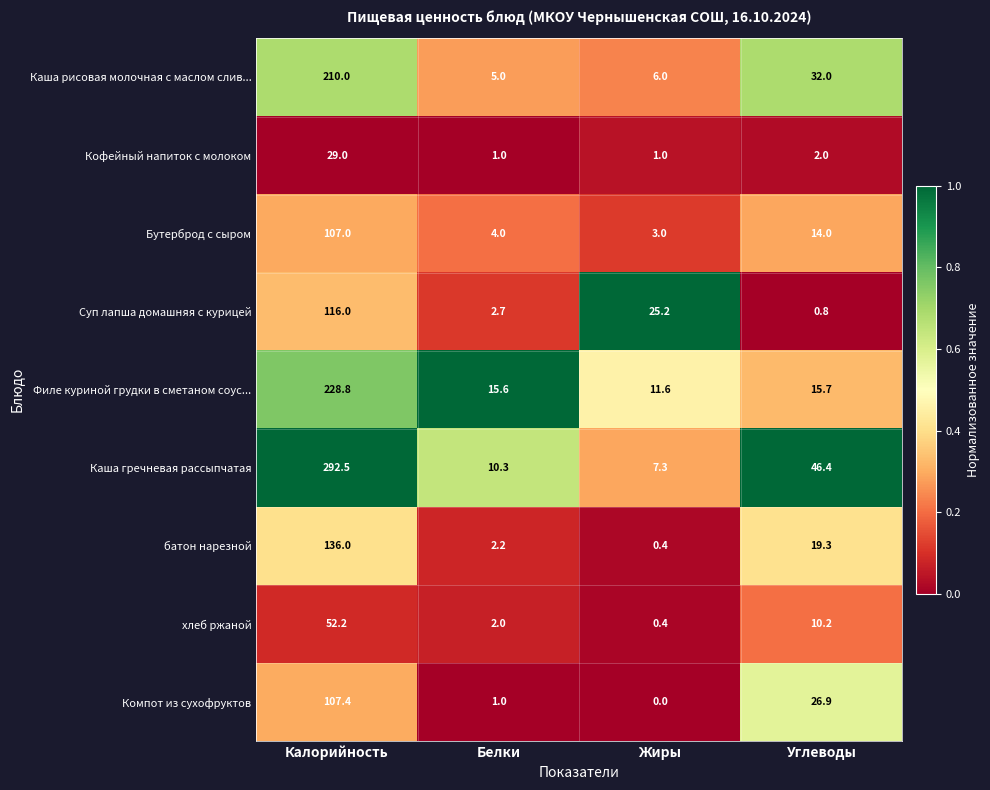

Between Калорийность and Жиры, which series saw the biggest shift?

Каша гречневая рассыпчатая